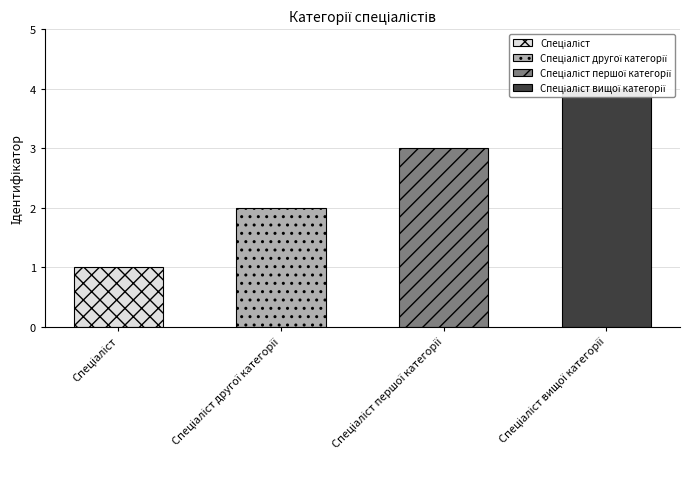

Approximately how many times larger is the value at Спеціаліст першої категорії compared to Спеціаліст вищої категорії?

0.8